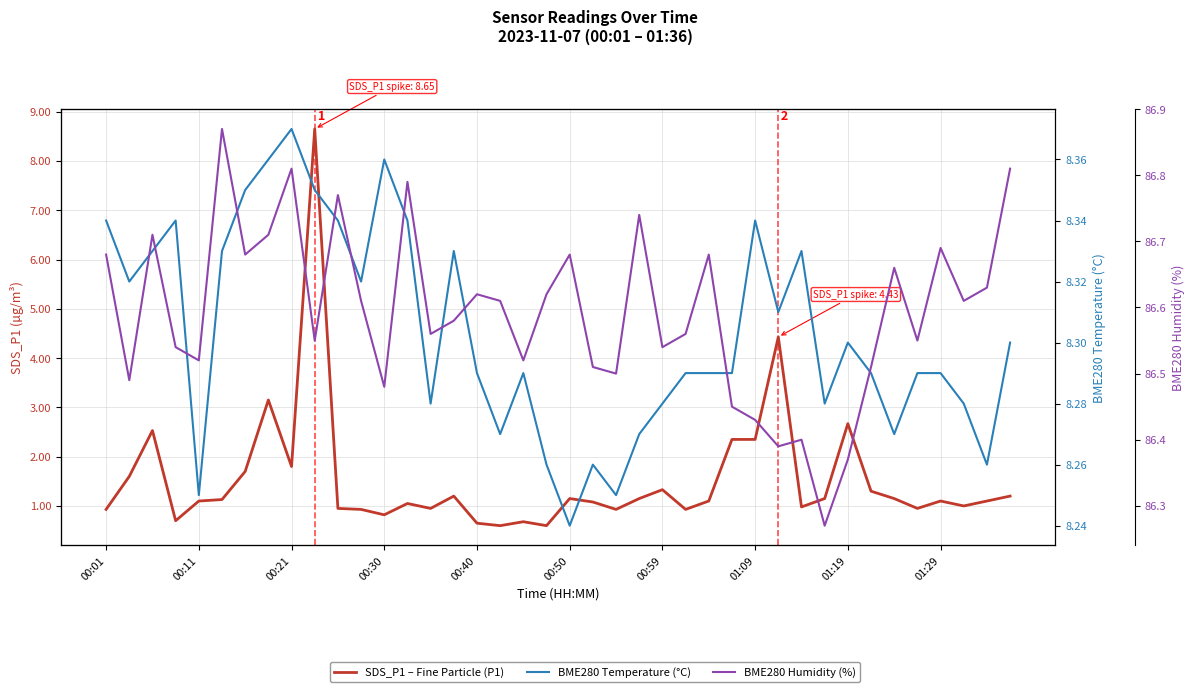

Does the chart display data point markers on the line(s)?

No